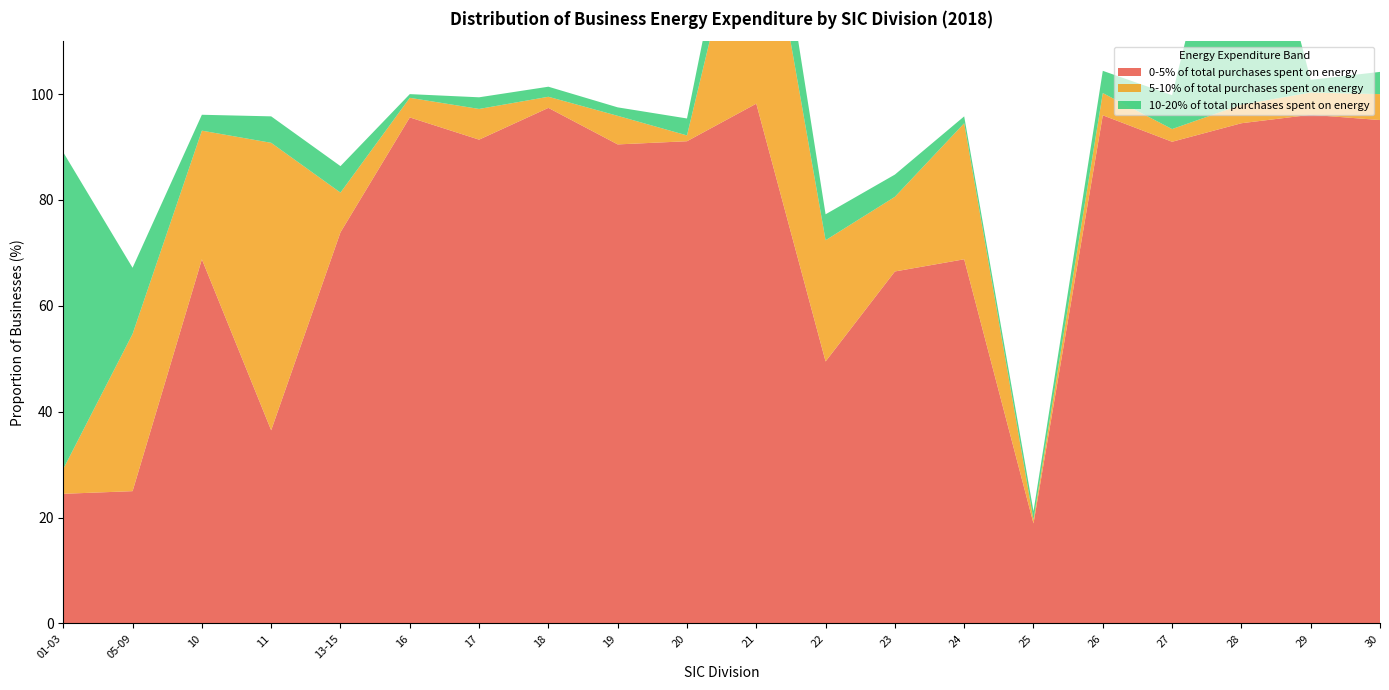

Reading left to right, transcribe all the data shown in this chart.

0-5% of total purchases spent on energy: 24.5	25.0	68.8	36.5	73.9	95.6	91.4	97.4	90.5	91.1	98.2	49.5	66.5	68.8	18.9	96.0	91.0	94.5	96.1	95.1
5-10% of total purchases spent on energy: 4.7	29.7	24.3	54.3	7.5	3.7	5.8	2.1	5.4	1.1	48.5	22.9	14.1	25.7	0.7	4.2	2.4	3.5	4.2	4.9
10-20% of total purchases spent on energy: 59.8	12.5	3.0	5.0	5.0	0.7	2.2	1.9	1.6	3.2	13.5	4.9	4.2	1.3	1.6	4.2	6.4	55.1	2.4	4.2